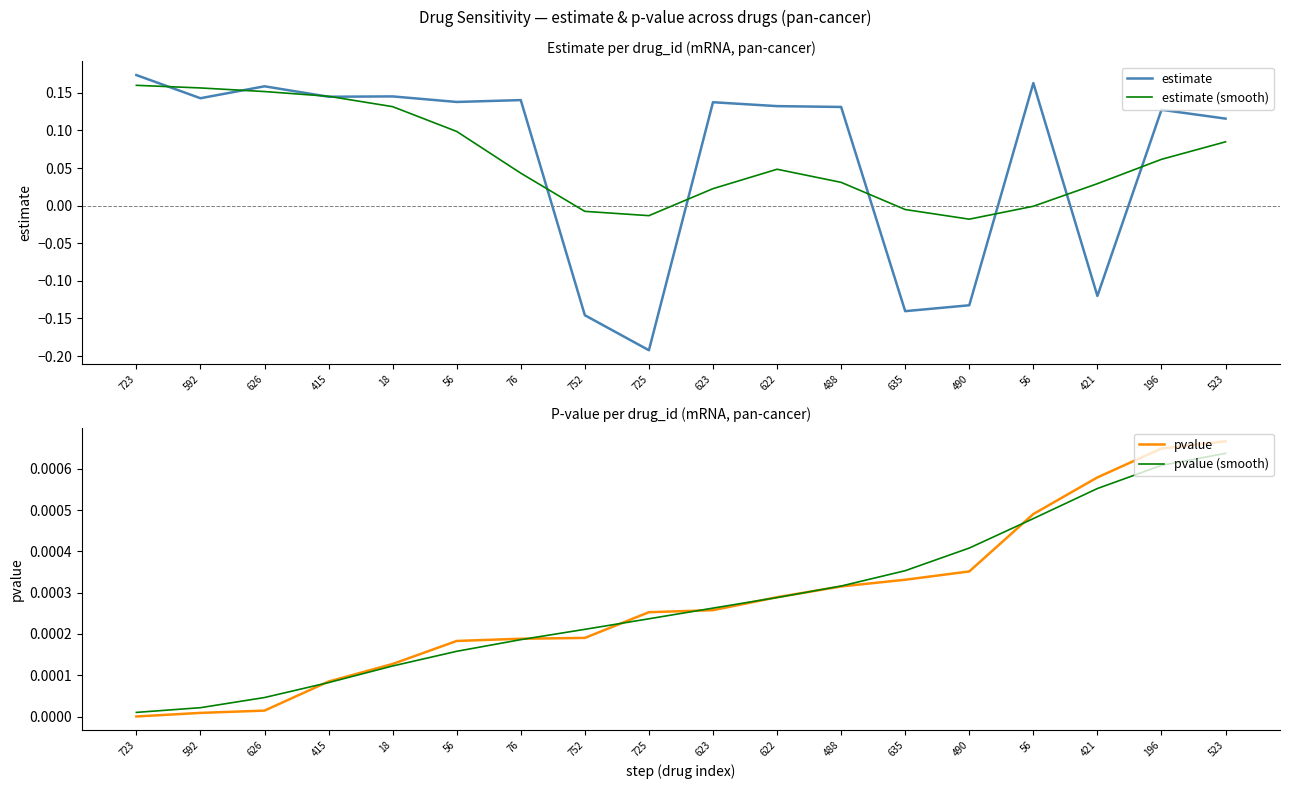

True or false: pvalue (smooth) has more than 1 points higher than both neighbors.

False